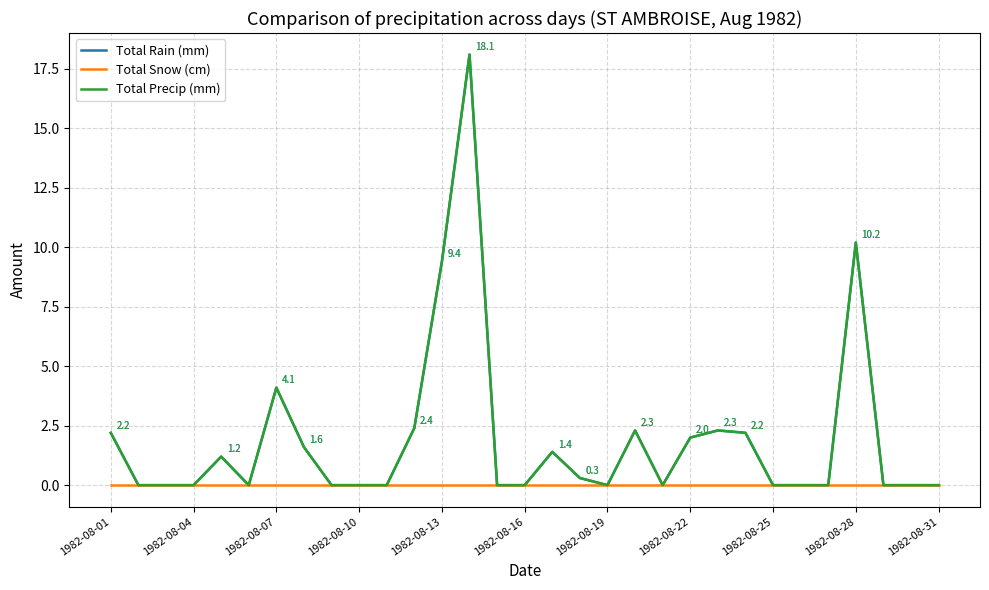

Does the chart display data point markers on the line(s)?

No